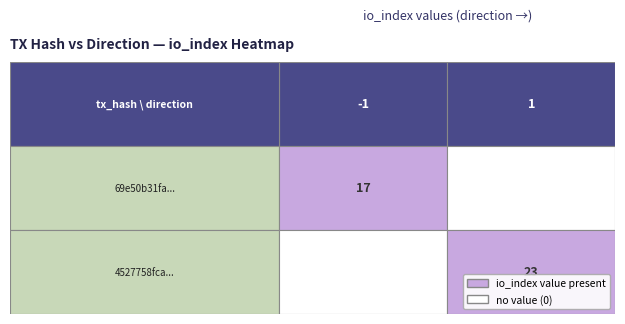

Which series has the widest spread of values?

4527758fca9d68a9147a3fd3d2b7707de2835fb